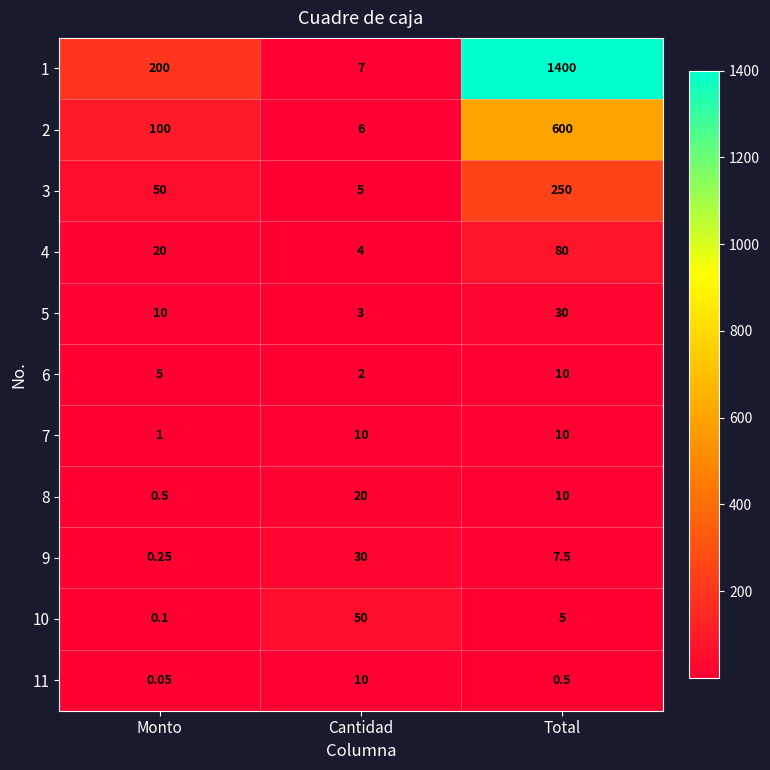

Which series has the widest spread of values?

1